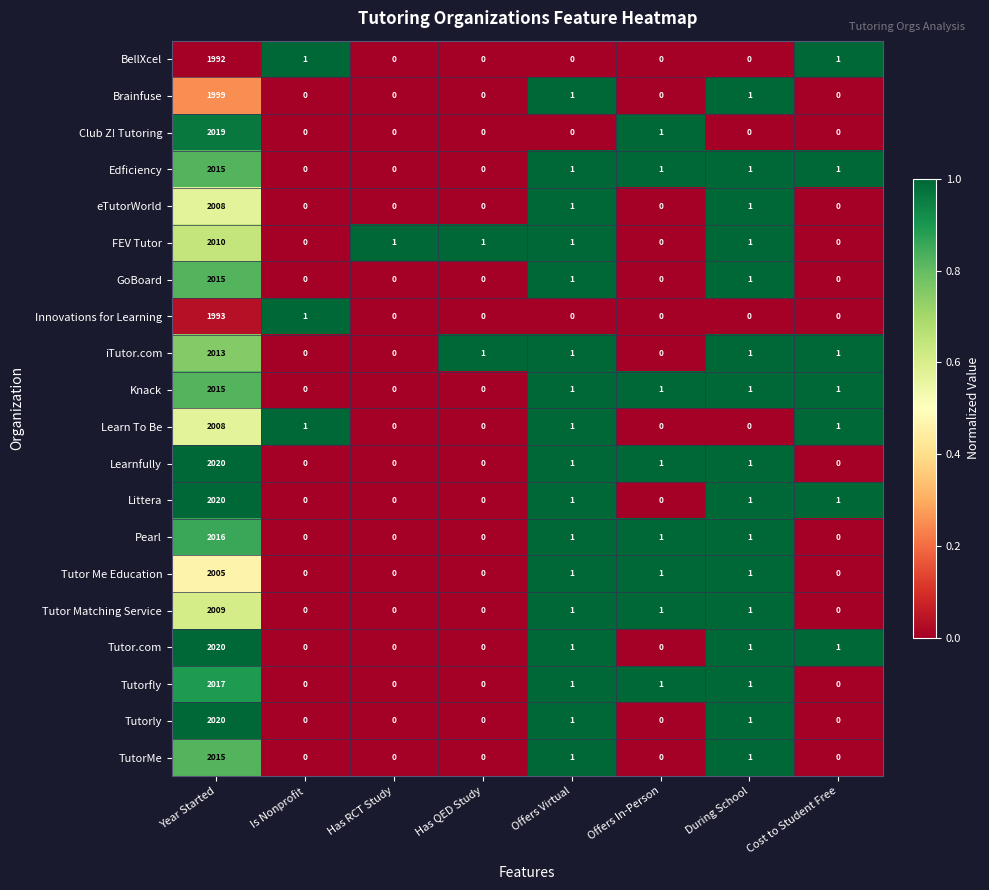

The value of Pearl at Offers In-Person is 1. True or false?

True